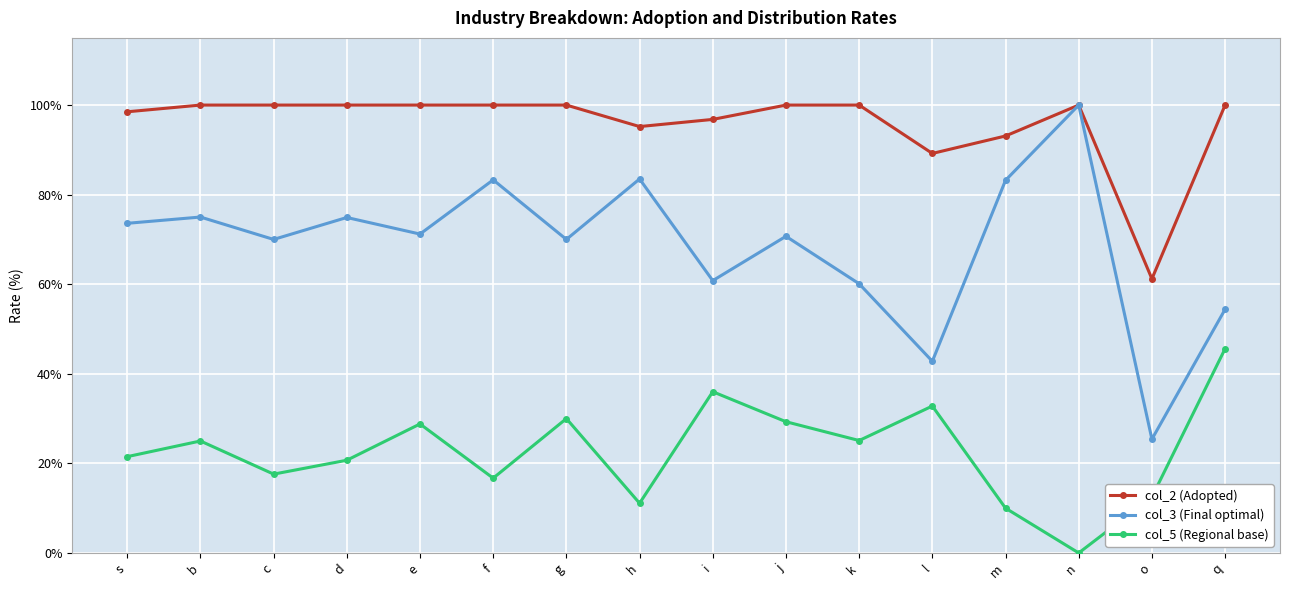

At how many categories does at least one series exceed 92?

14